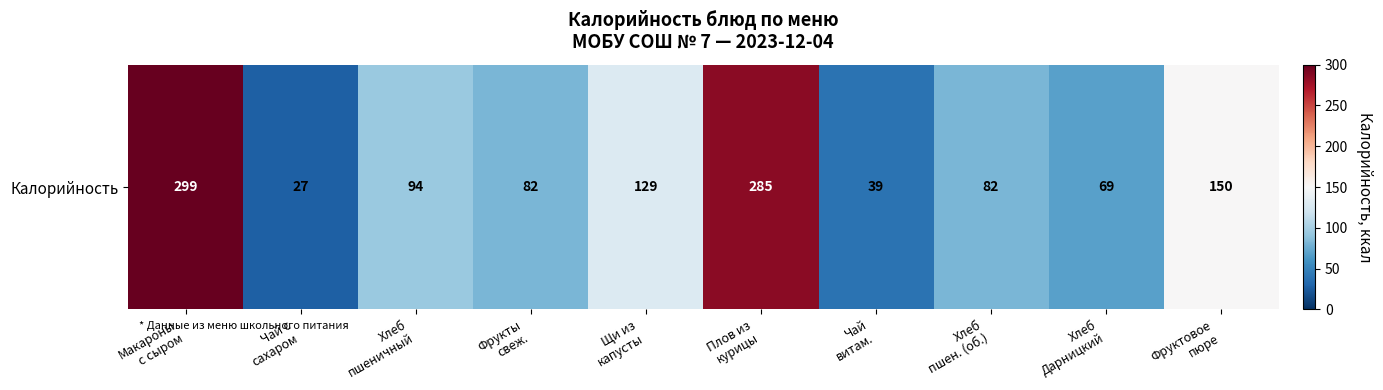

Rank the categories by value from highest to lowest.

Макароны
с сыром, Плов из
курицы, Фруктовое
пюре, Щи из
капусты, Хлеб
пшеничный, Фрукты
свеж., Хлеб
пшен. (об.), Хлеб
Дарницкий, Чай
витам., Чай с
сахаром